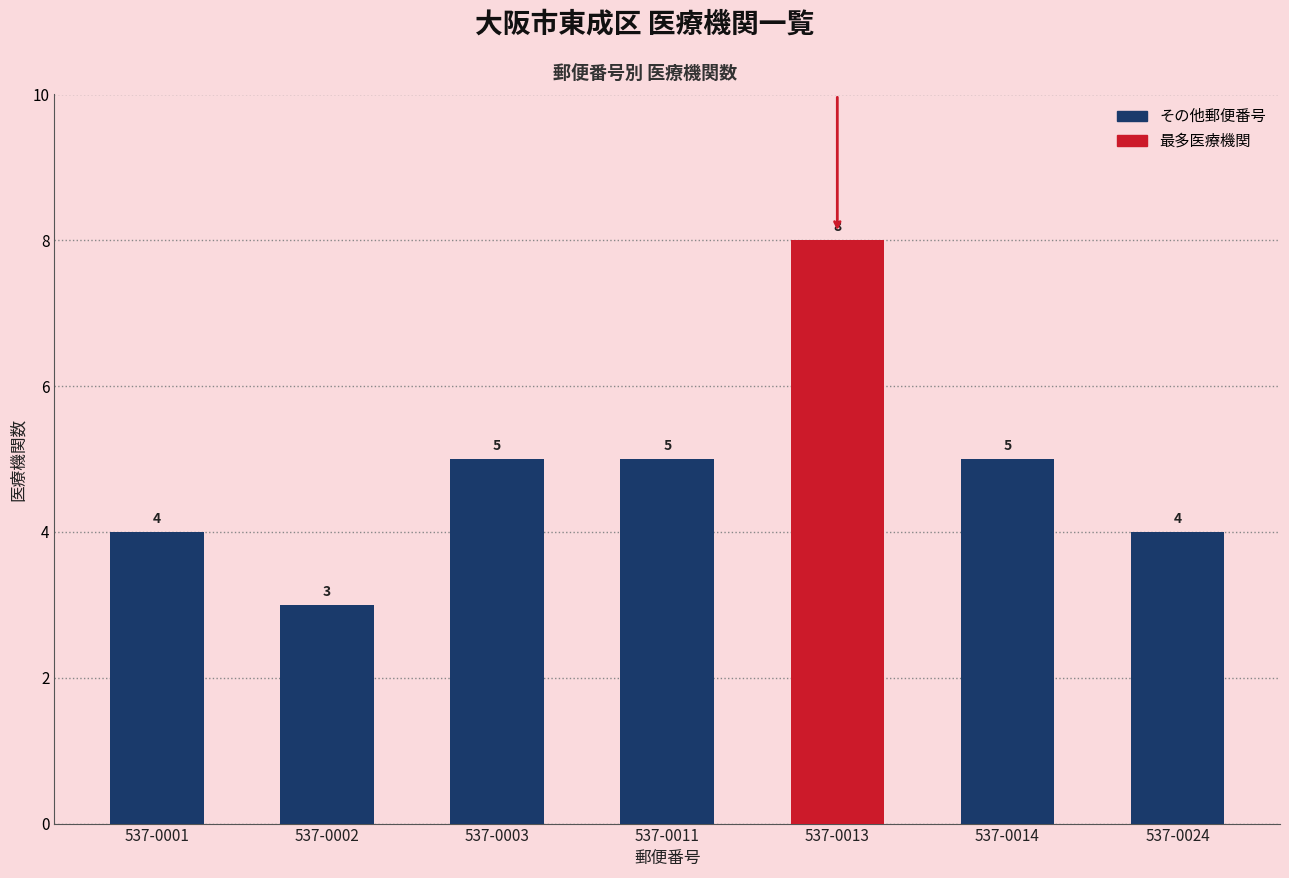

True or false: the data shows 8 at 537-0013.

True